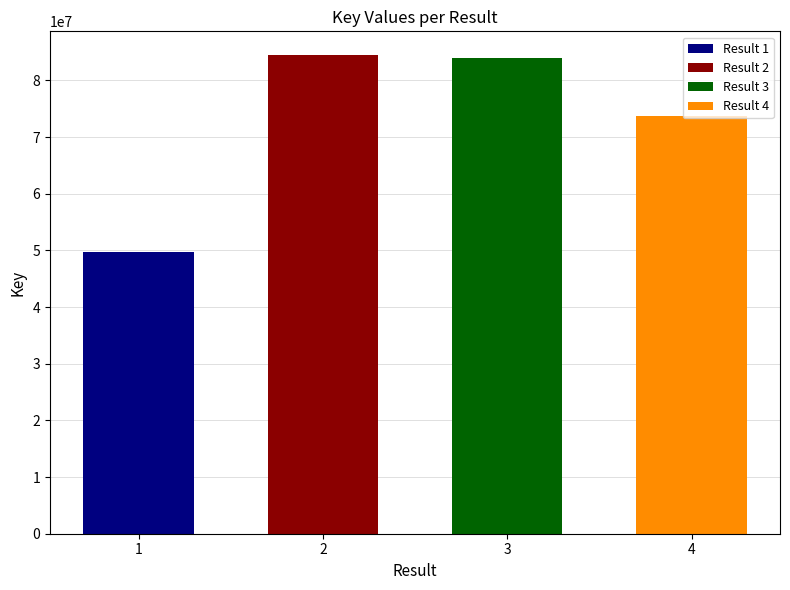

Reading left to right, list all the values displayed in this chart.

1=49763414	2=84448965	3=83890622	4=73799213